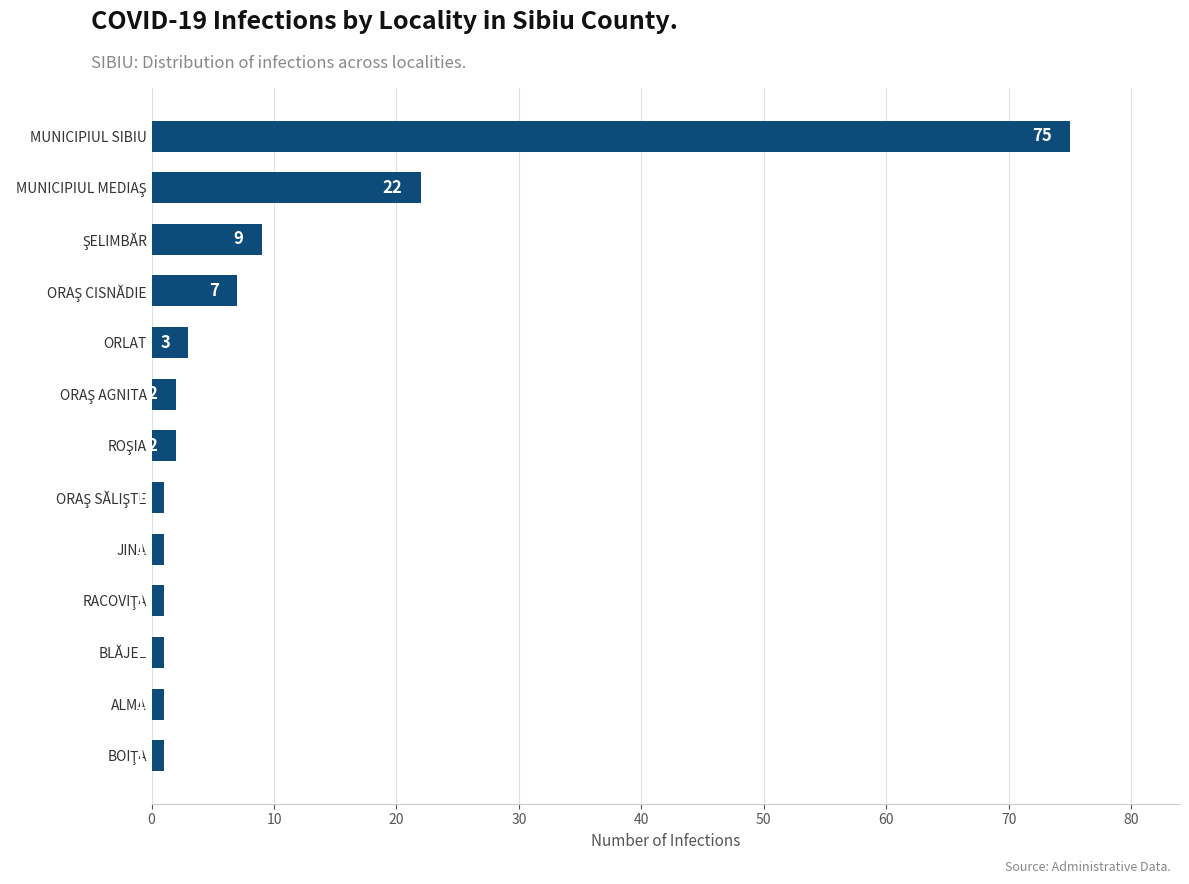

How many bars are there in total?

13